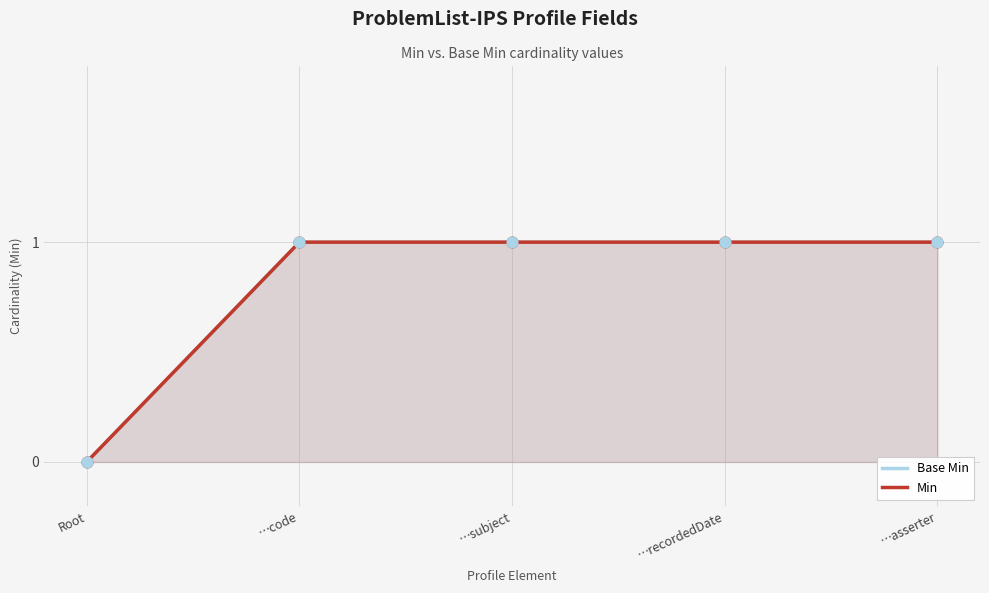

Which series contains the highest Y value?

Base Min